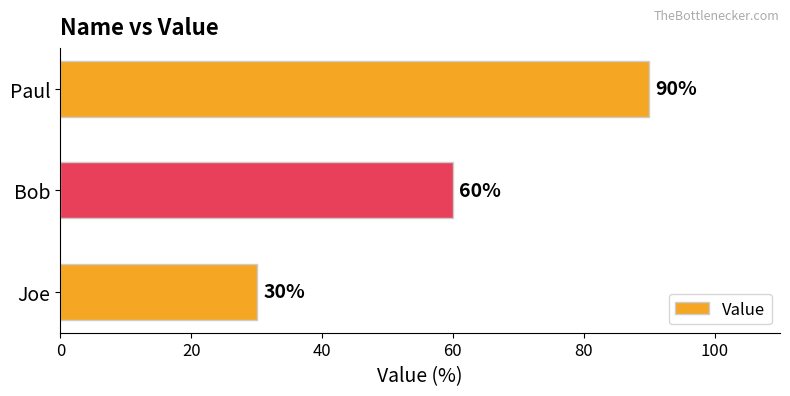

What is the average value?

60